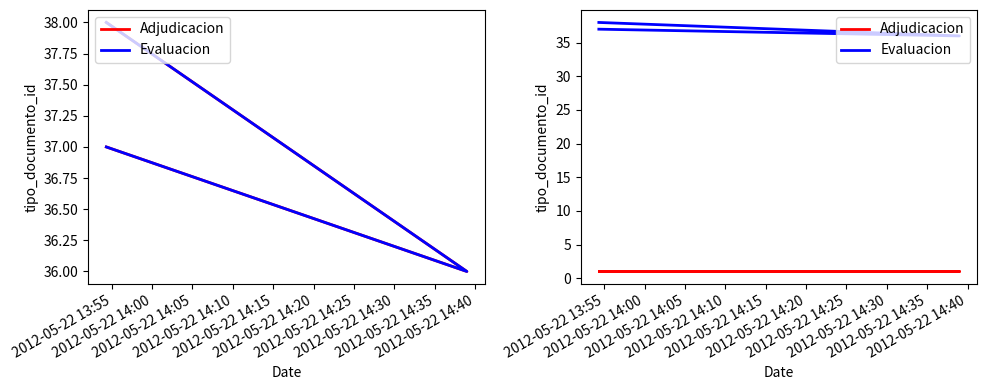

What are all the series names shown in the legend?

Adjudicacion, Evaluacion